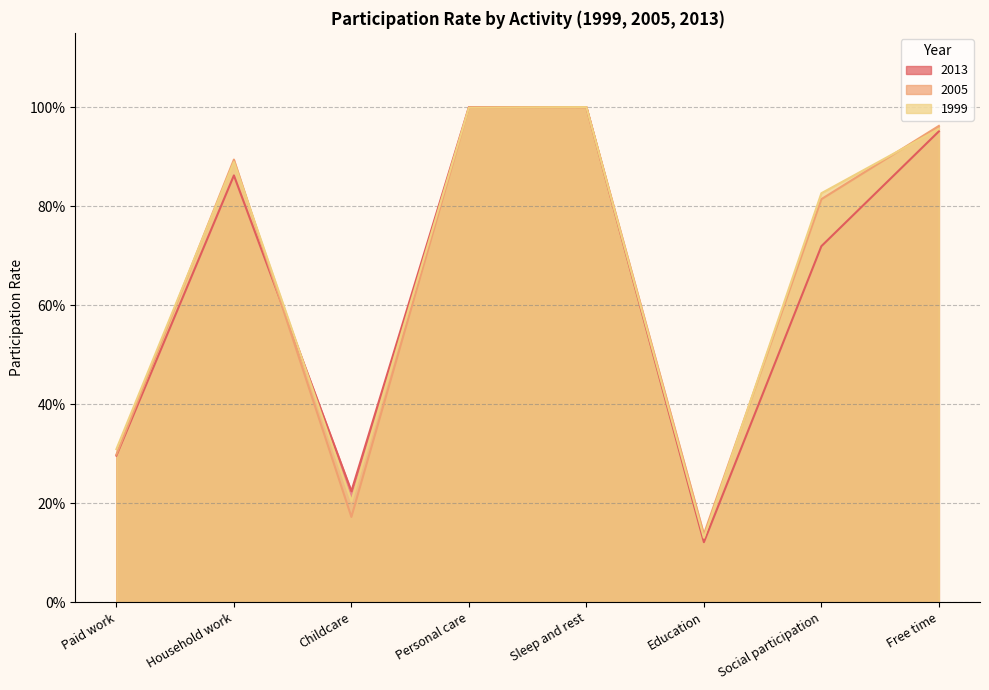

What is the value of the 2013 point at the 7th from the left?

0.7